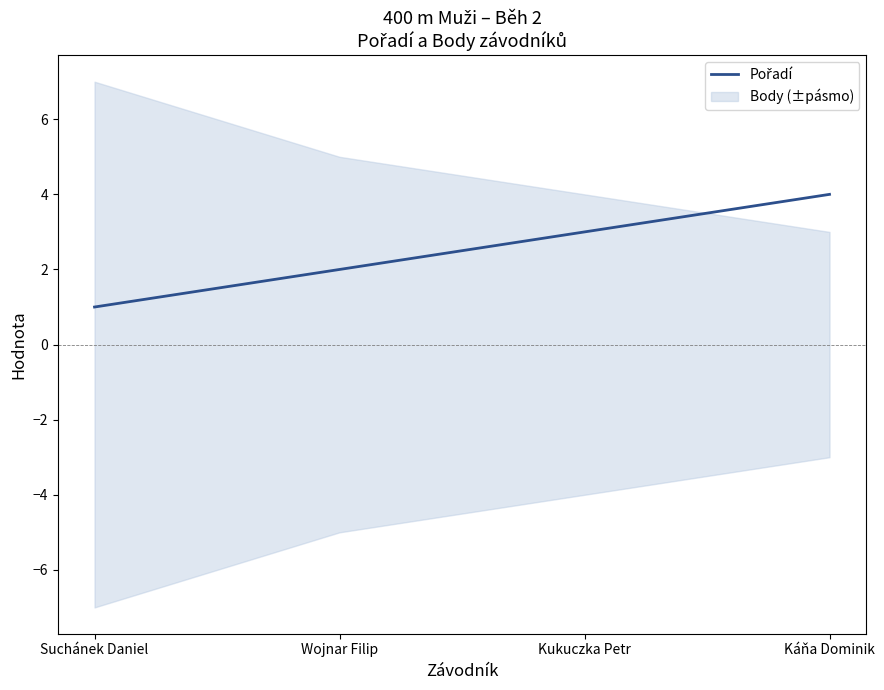

What is the approximate value at Suchánek Daniel?

1